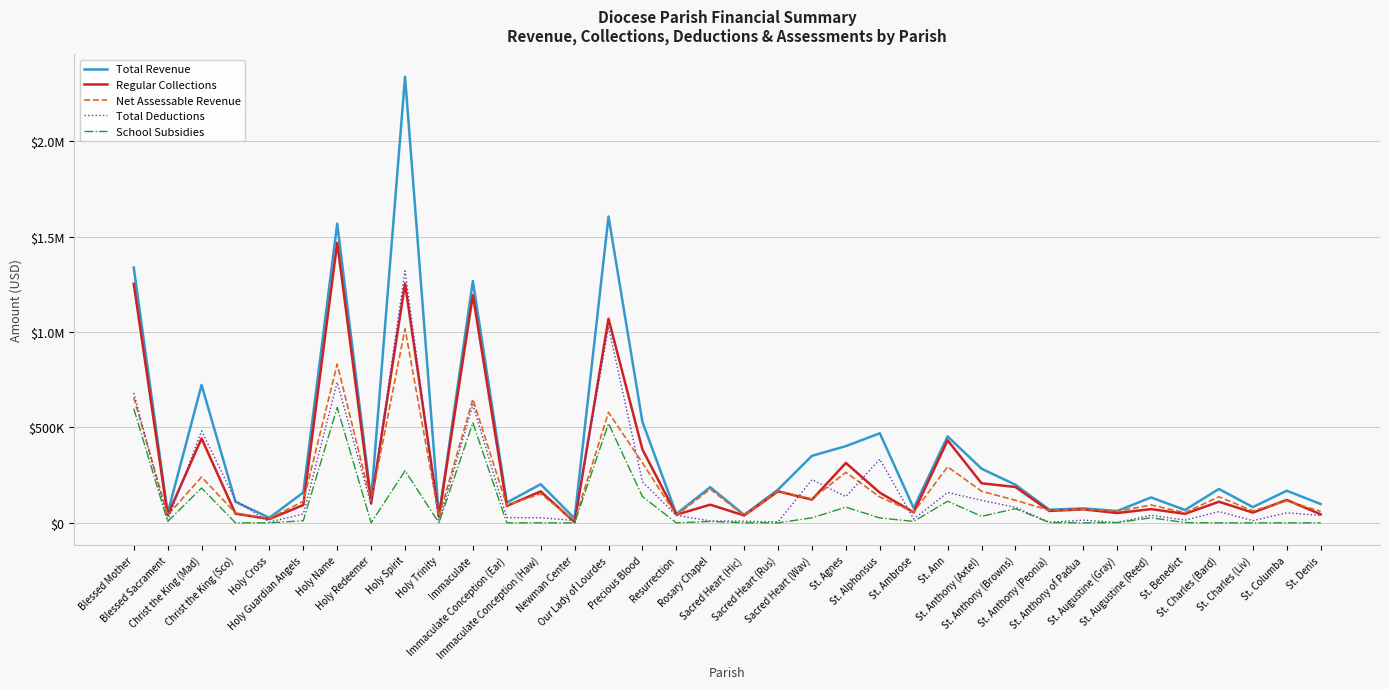

Is this an area chart (filled region under the line)?

No